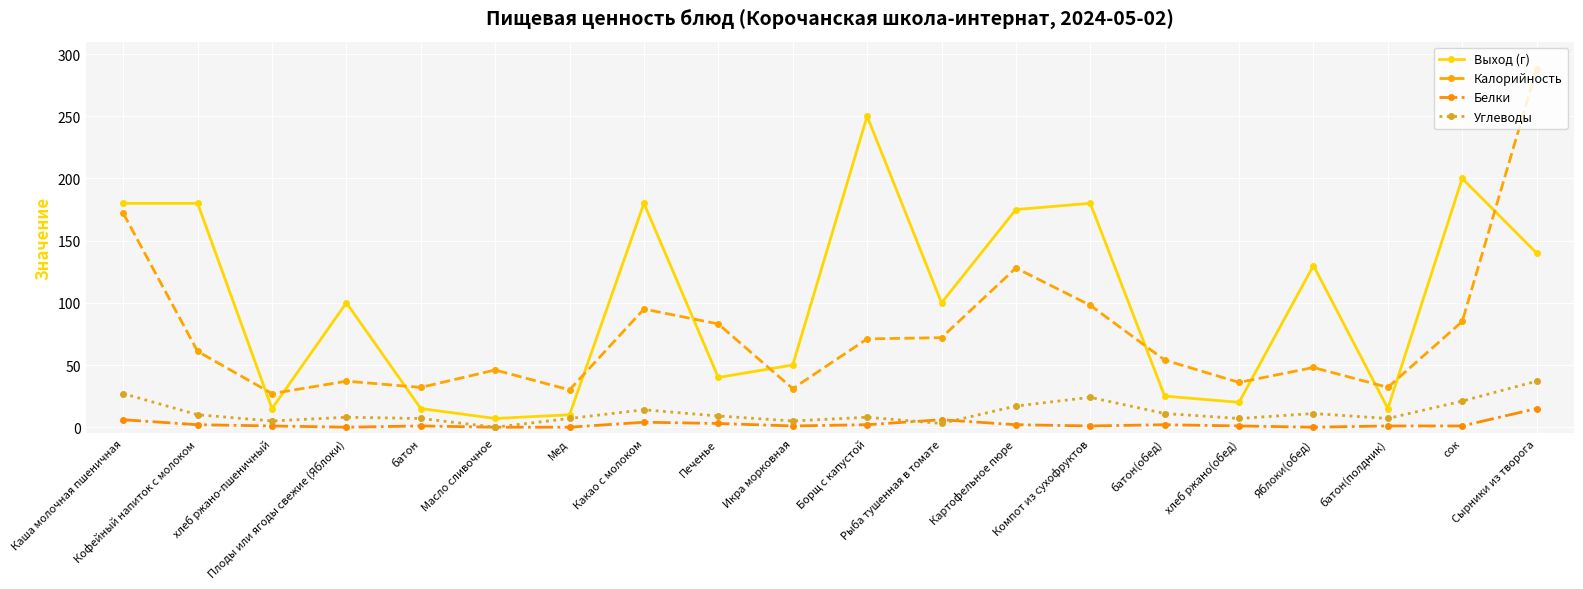

How many values in the Калорийность series are below 61?

10